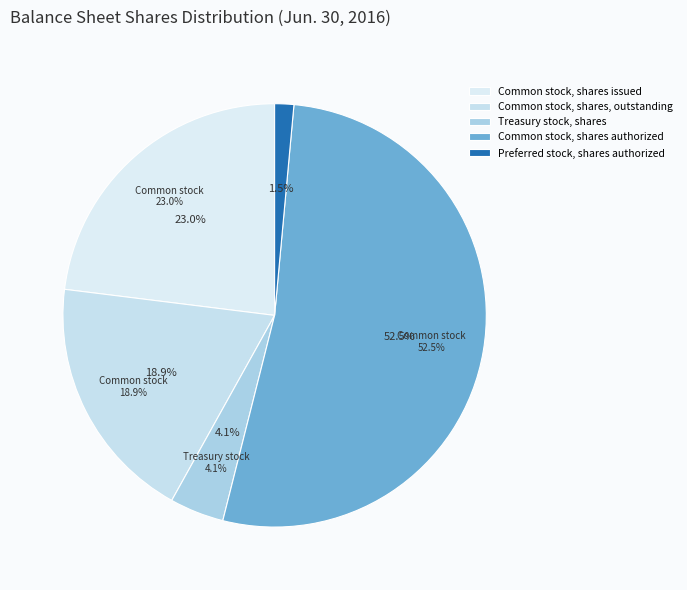

Count the number of slices in the pie.

5